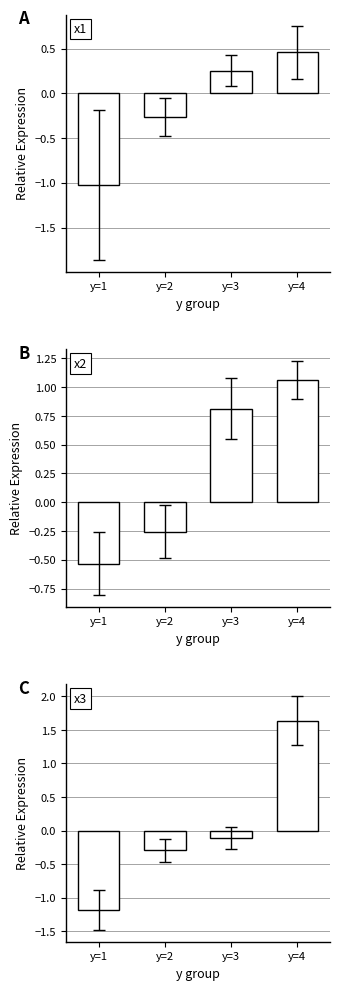

List the labels in order of x1 value, smallest first.

y=1, y=2, y=3, y=4